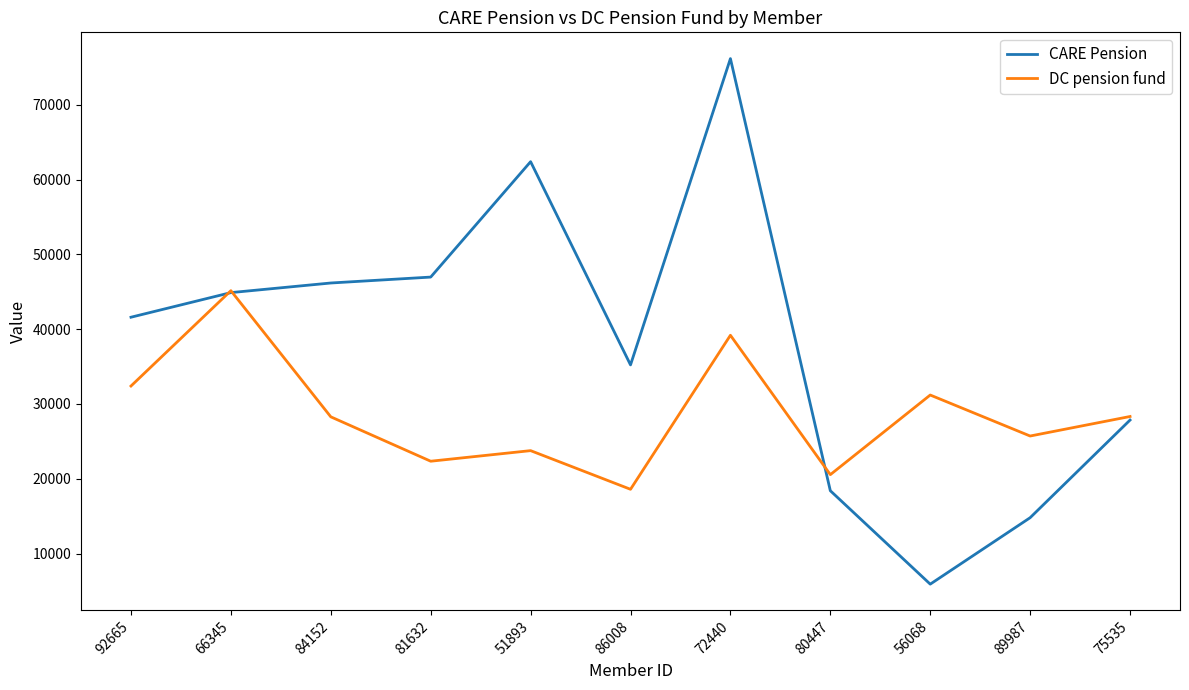

Which category has the lowest value in the DC pension fund series?

86008